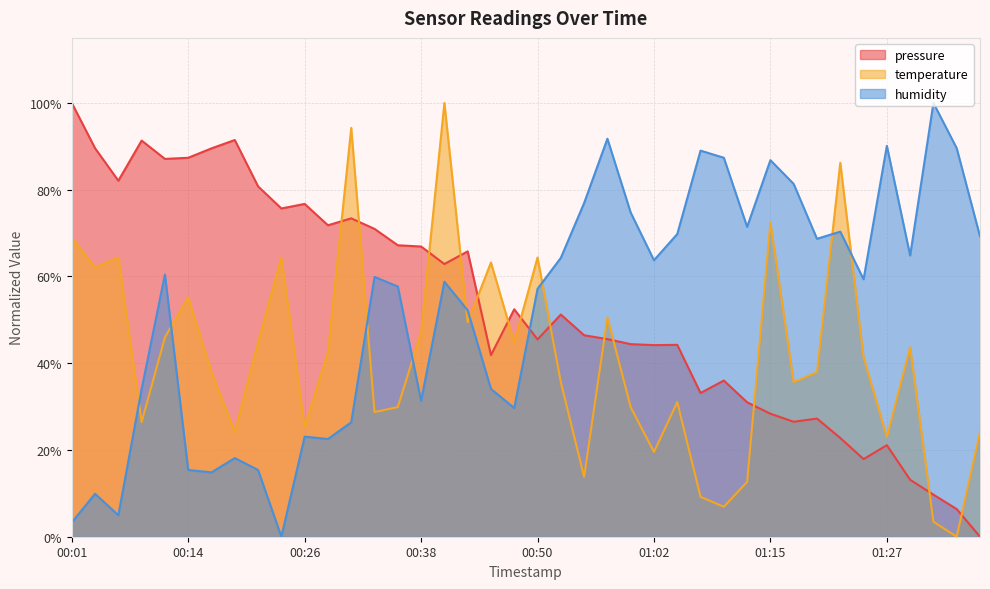

Reading left to right, transcribe all the data shown in this chart.

pressure: 00:01=100.0	00:04=89.6	00:06=82.1	00:09=91.3	00:11=87.1	00:14=87.4	00:16=89.5	00:18=91.5	00:21=80.8	00:23=75.7	00:26=76.7	00:28=71.8	00:31=73.4	00:33=71.0	00:36=67.2	00:38=66.9	00:41=62.9	00:43=65.8	00:45=41.9	00:48=52.4	00:50=45.5	00:53=51.2	00:55=46.4	00:58=45.6	01:00=44.4	01:02=44.2	01:05=44.2	01:07=33.1	01:10=36.0	01:12=31.0	01:15=28.4	01:17=26.5	01:20=27.2	01:22=22.8	01:25=17.9	01:27=21.1	01:29=13.1	01:32=9.7	01:34=6.4	01:37=0.0
temperature: 00:01=69.0	00:04=62.1	00:06=64.4	00:09=26.4	00:11=46.0	00:14=55.2	00:16=37.9	00:18=24.1	00:21=44.8	00:23=64.4	00:26=25.3	00:28=42.5	00:31=94.3	00:33=28.7	00:36=29.9	00:38=47.1	00:41=100.0	00:43=49.4	00:45=63.2	00:48=44.8	00:50=64.4	00:53=35.6	00:55=13.8	00:58=50.6	01:00=29.9	01:02=19.5	01:05=31.0	01:07=9.2	01:10=6.9	01:12=12.6	01:15=72.4	01:17=35.6	01:20=37.9	01:22=86.2	01:25=41.4	01:27=23.0	01:29=43.7	01:32=3.4	01:34=0.0	01:37=24.1
humidity: 00:01=3.3	00:04=9.9	00:06=4.9	00:09=34.1	00:11=60.4	00:14=15.4	00:16=14.8	00:18=18.1	00:21=15.4	00:23=0.0	00:26=23.1	00:28=22.5	00:31=26.4	00:33=59.9	00:36=57.7	00:38=31.3	00:41=58.8	00:43=52.2	00:45=34.1	00:48=29.7	00:50=57.1	00:53=64.3	00:55=76.9	00:58=91.8	01:00=74.7	01:02=63.7	01:05=69.8	01:07=89.0	01:10=87.4	01:12=71.4	01:15=86.8	01:17=81.3	01:20=68.7	01:22=70.3	01:25=59.3	01:27=90.1	01:29=64.8	01:32=100.0	01:34=89.6	01:37=69.2